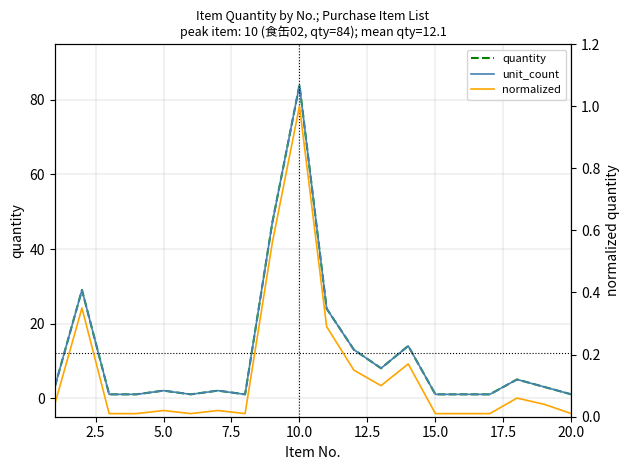

In normalized, how many points are lower than both neighbors (excluding endpoints)?

3